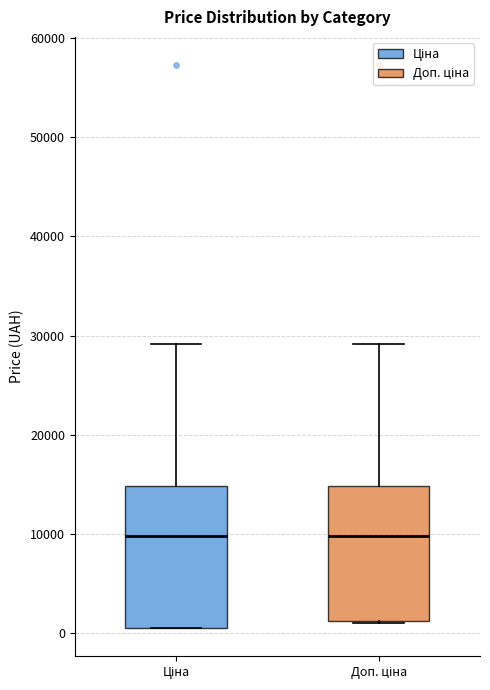

Reading left to right, transcribe this box plot: for each box, give where its median line is, the range the box spans, and where its two whiskers end, as read against the y-axis. The values are not printed on the chart, so give them approximately, as read against the axis.

Ціна: median 10000, box 1000 to 15000, whiskers 1000 to 29000
Доп. ціна: median 10000, box 1000 to 15000, whiskers 1000 to 29000